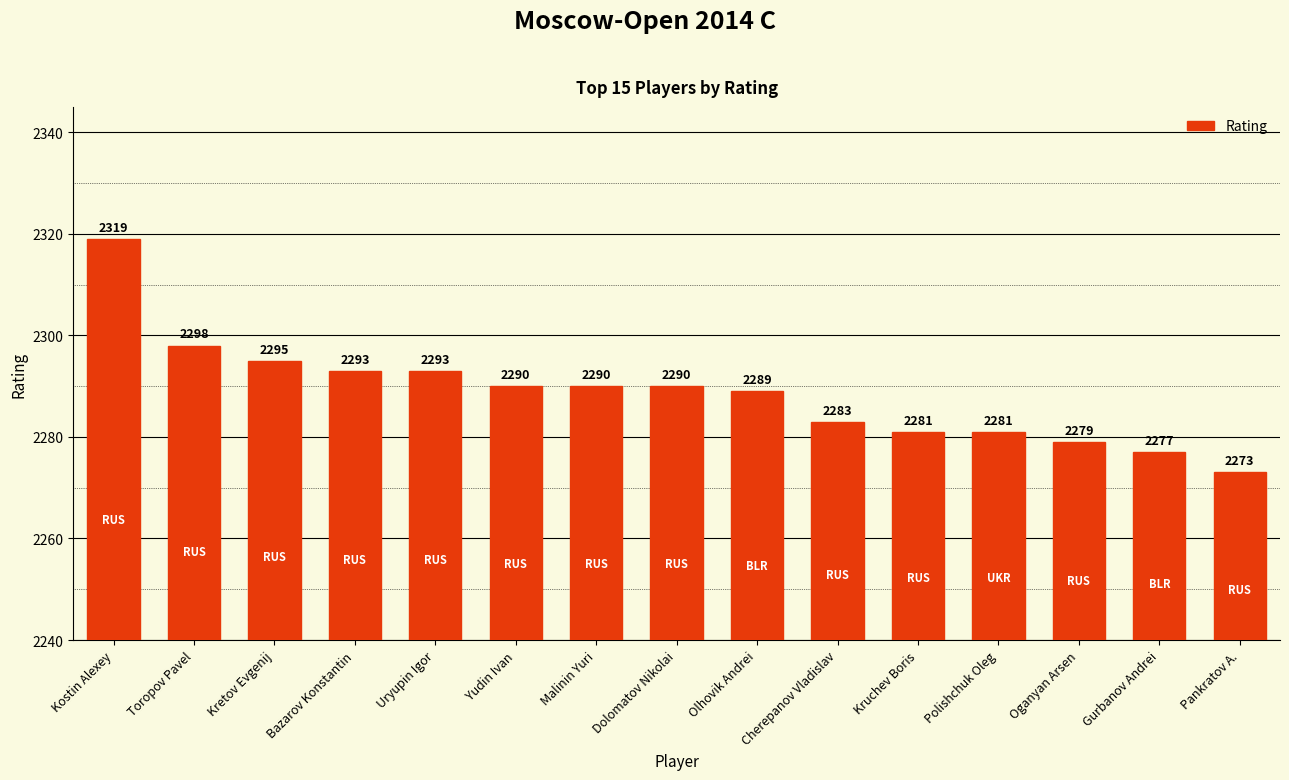

What is the average value?

2289